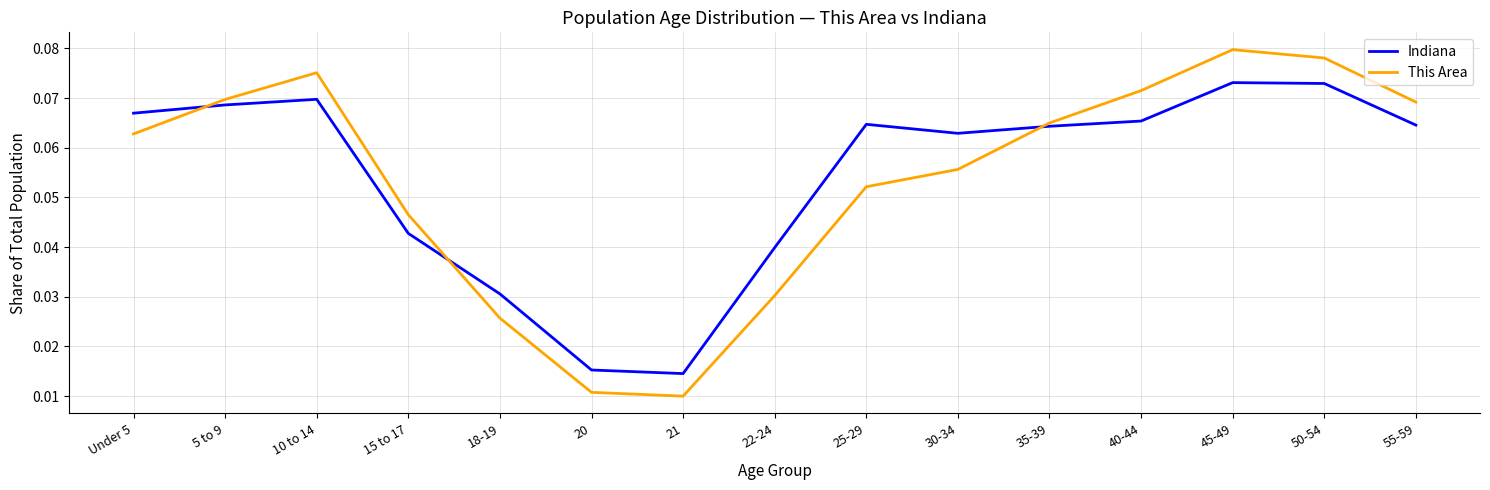

Where is Indiana nearest to the value 0?

21